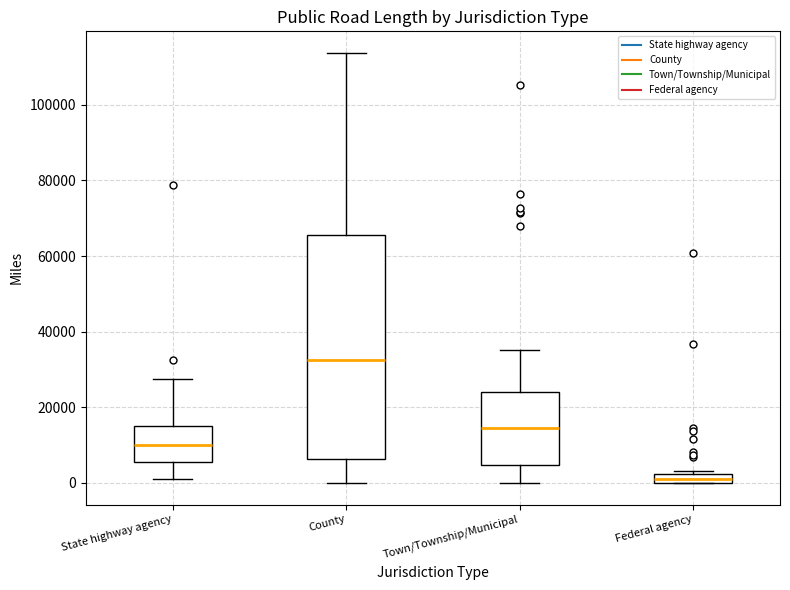

Where does the upper whisker of the box for Town/Township/Municipal end on the y-axis? The values are not printed on the chart, so give them approximately, as read against the axis.

36000